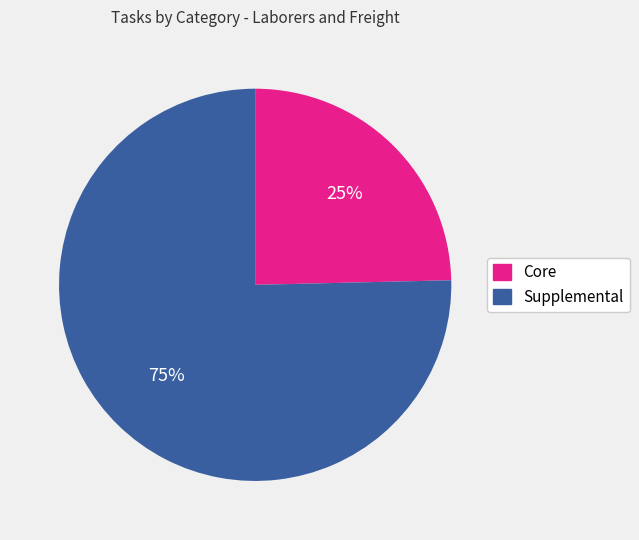

Which has a higher value, Supplemental or Core?

Supplemental